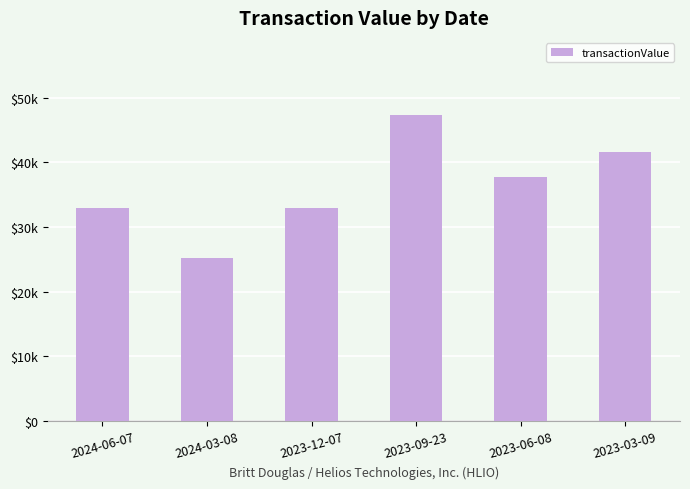

Approximately how many times larger is the value at 2023-06-08 compared to 2024-06-07?

1.1